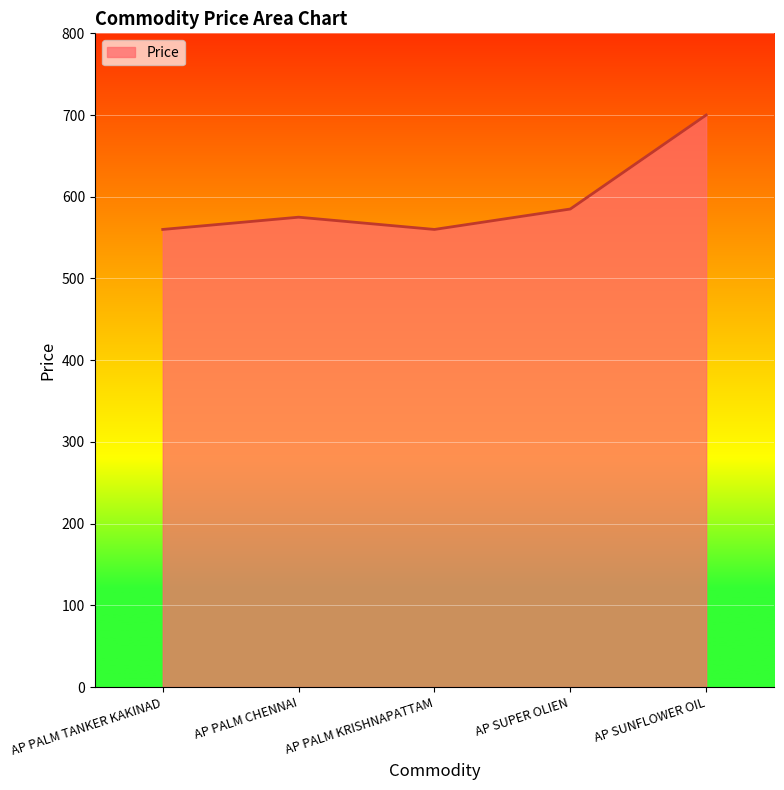

Is it true that the value at AP PALM TANKER KAKINAD is 560?

True